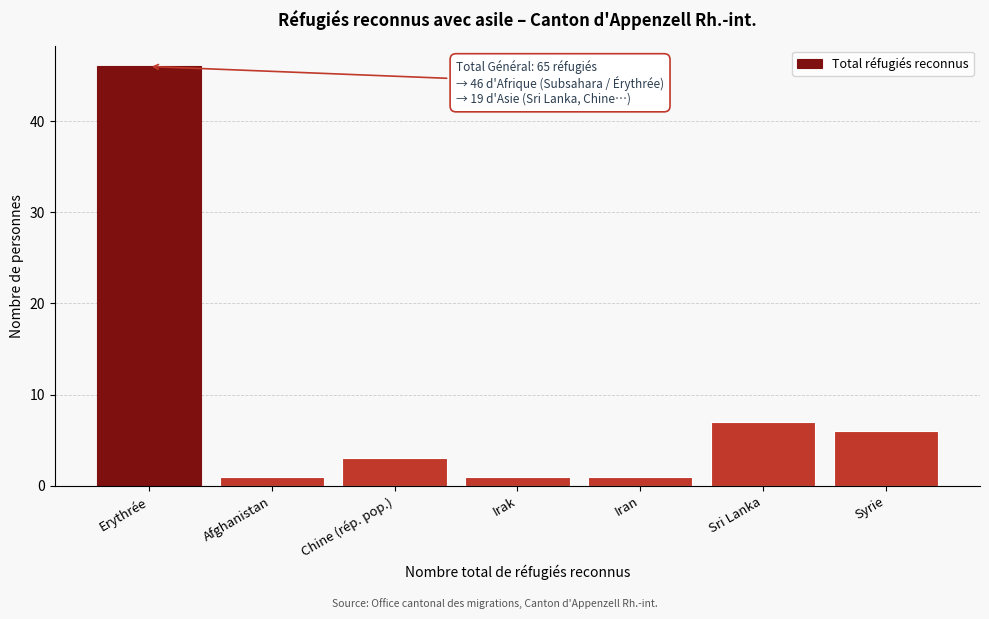

Reading right to left, what are all the values shown in this chart?

6	7	1	1	3	1	46